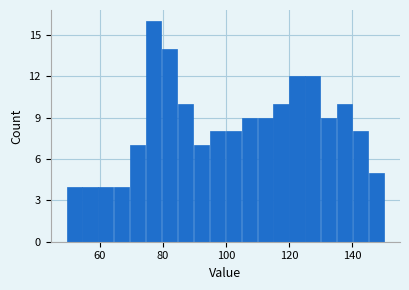

Around what value on the x-axis is the tallest bar? Give the approximate position of its centre, as read against the axis.

78